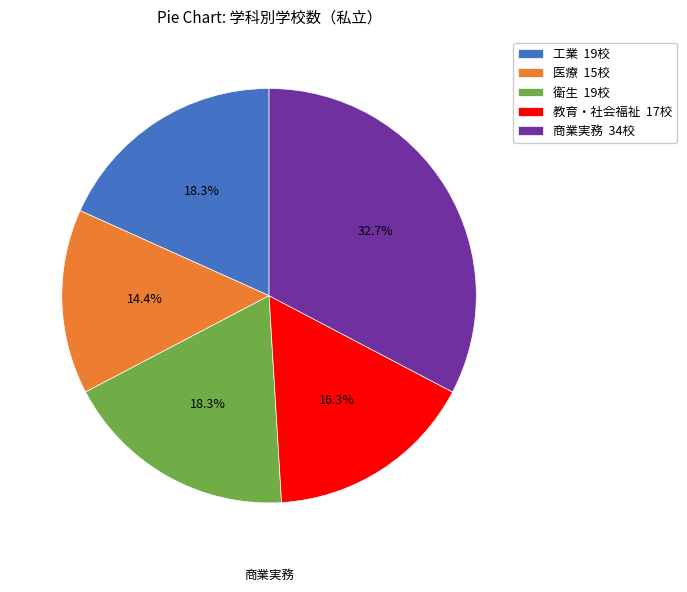

Which category has the biggest portion of the pie?

商業実務